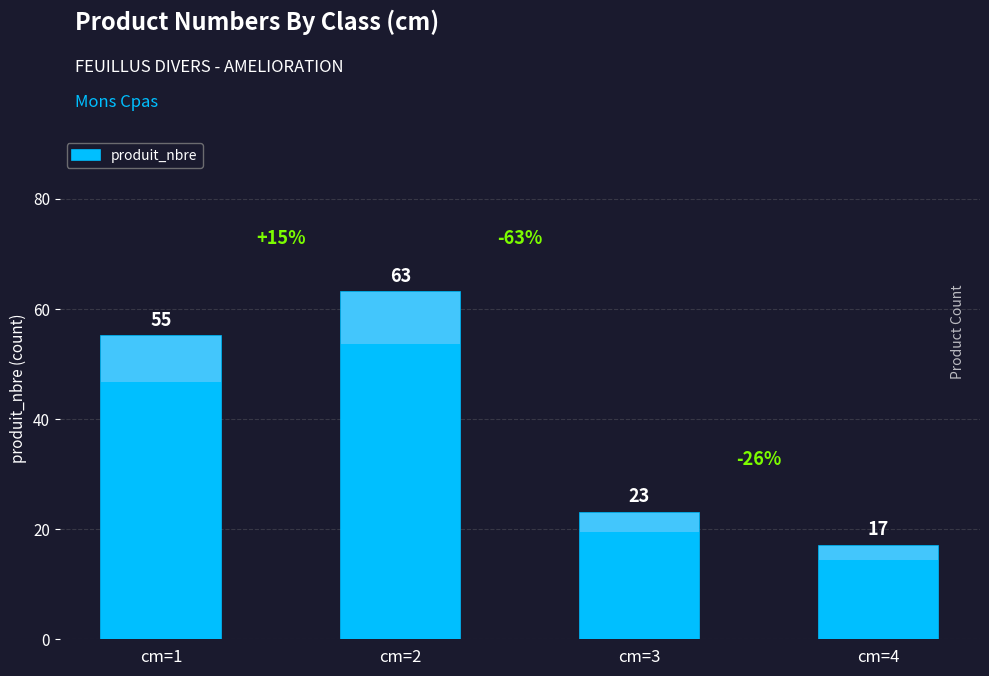

Between cm=4 and cm=1, which is larger?

cm=1